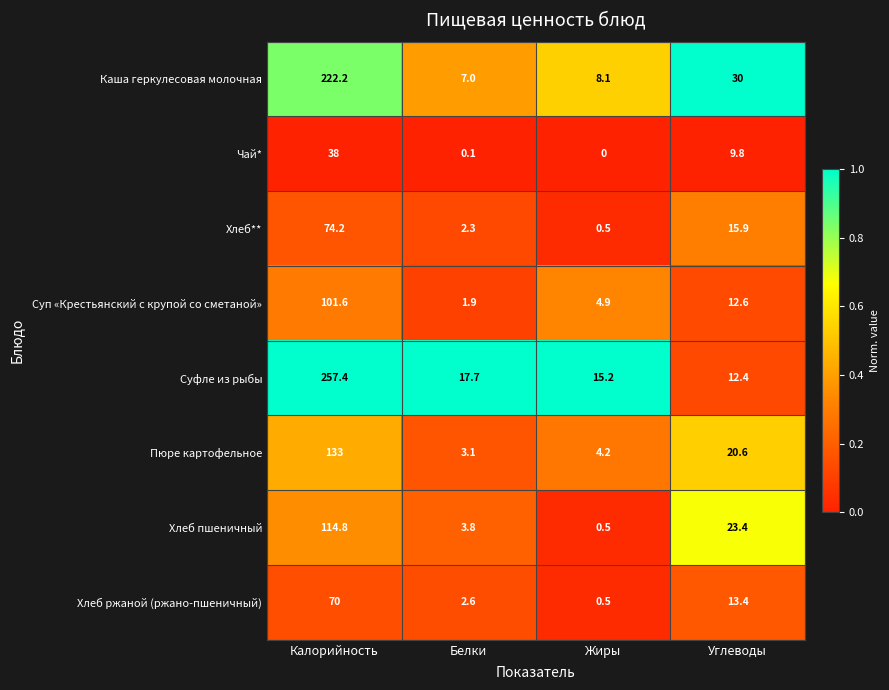

The Пюре картофельное series shows 4.9 at Углеводы. True or false?

False